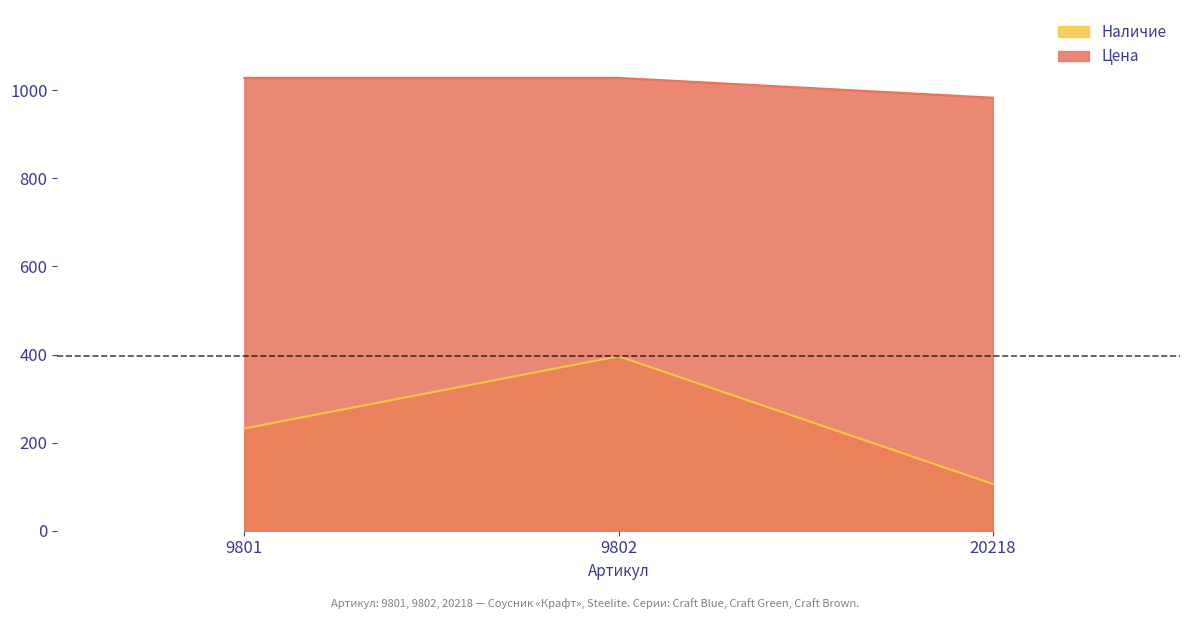

Which series changed the most between 9802 and 20218?

Наличие